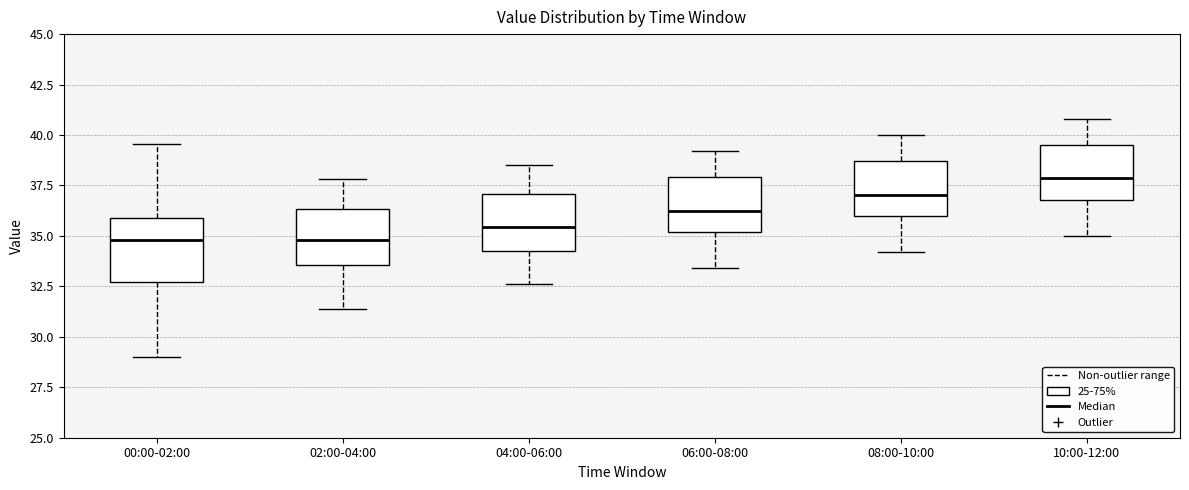

Reading left to right, transcribe this box plot: for each box, give where its median line is, the range the box spans, and where its two whiskers end, as read against the y-axis. The values are not printed on the chart, so give them approximately, as read against the axis.

00:00-02:00: median 35.0, box 32.5 to 36.0, whiskers 29.0 to 39.5
02:00-04:00: median 35.0, box 33.5 to 36.5, whiskers 31.5 to 38.0
04:00-06:00: median 35.5, box 34.5 to 37.0, whiskers 32.5 to 38.5
06:00-08:00: median 36.5, box 35.0 to 38.0, whiskers 33.5 to 39.0
08:00-10:00: median 37.0, box 36.0 to 38.5, whiskers 34.0 to 40.0
10:00-12:00: median 38.0, box 37.0 to 39.5, whiskers 35.0 to 41.0